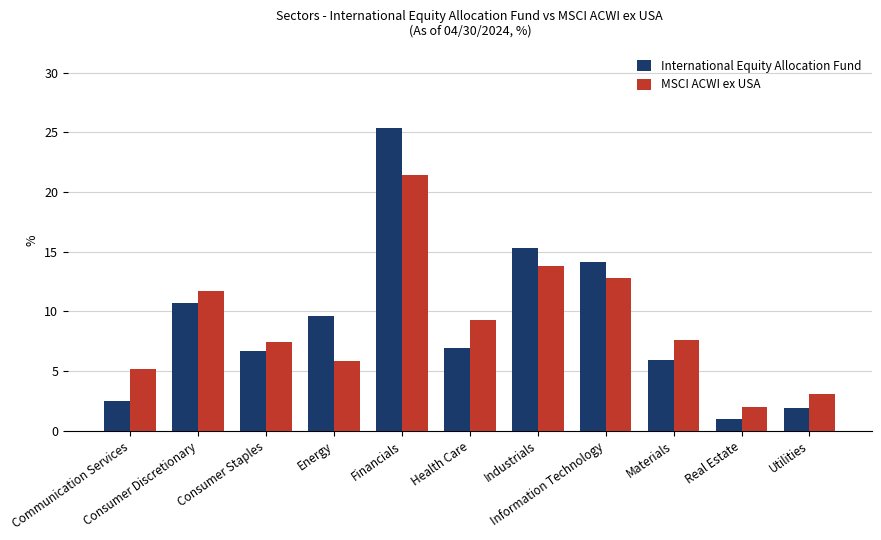

True or false: International Equity Allocation Fund has a value of 38.0 at Financials.

False